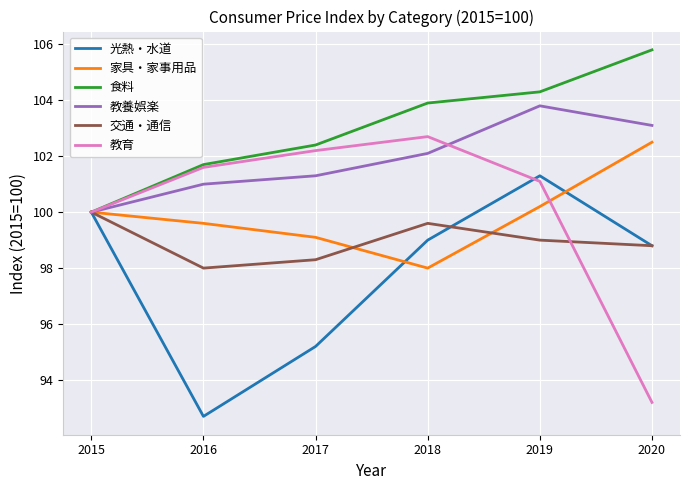

The value of 交通・通信 at 2017 is 98.3. True or false?

True